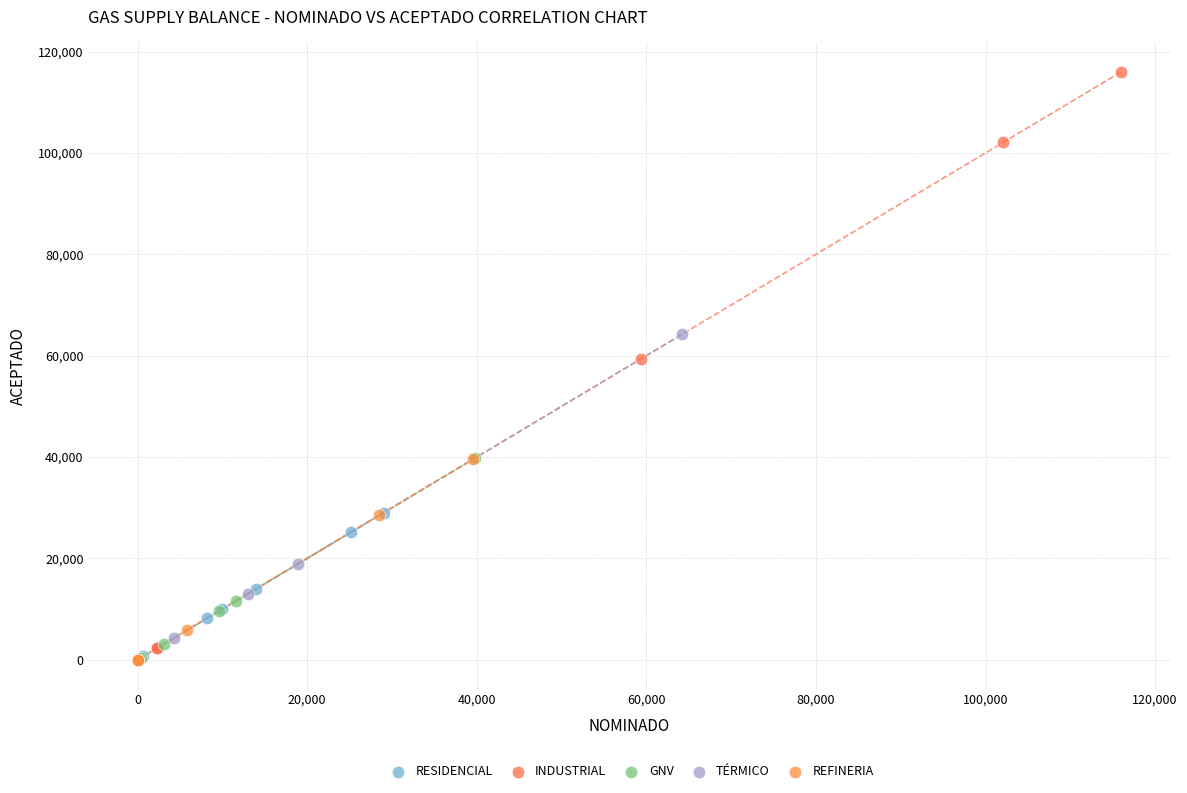

What are all the series names shown in the legend?

RESIDENCIAL, INDUSTRIAL, GNV, TÉRMICO, REFINERIA